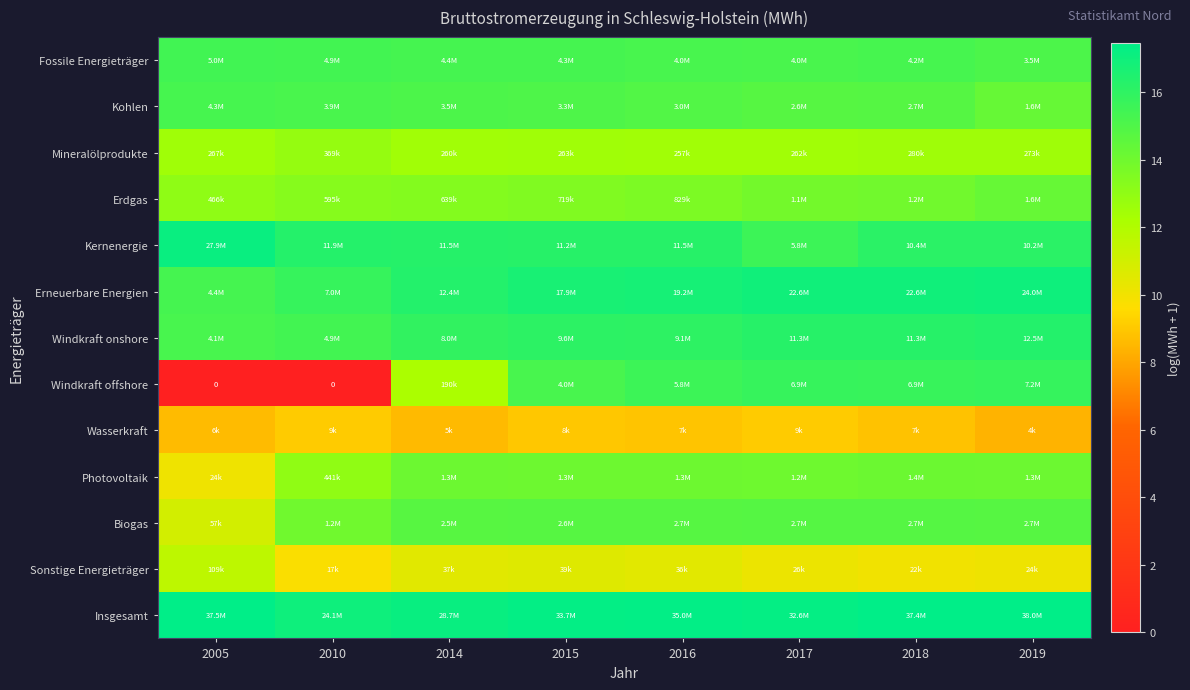

Which category has the highest value in the Fossile Energieträger series?

2005